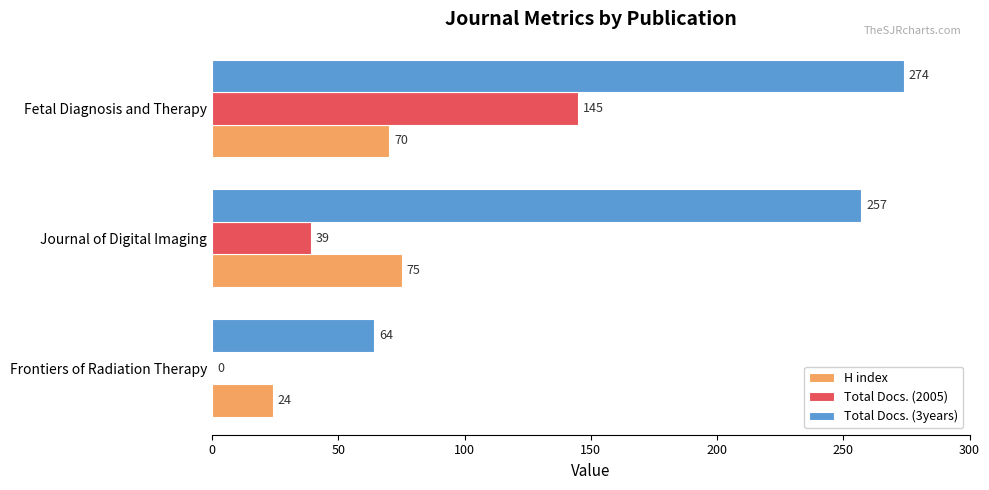

At which label is H index closest to 49?

Fetal Diagnosis and Therapy